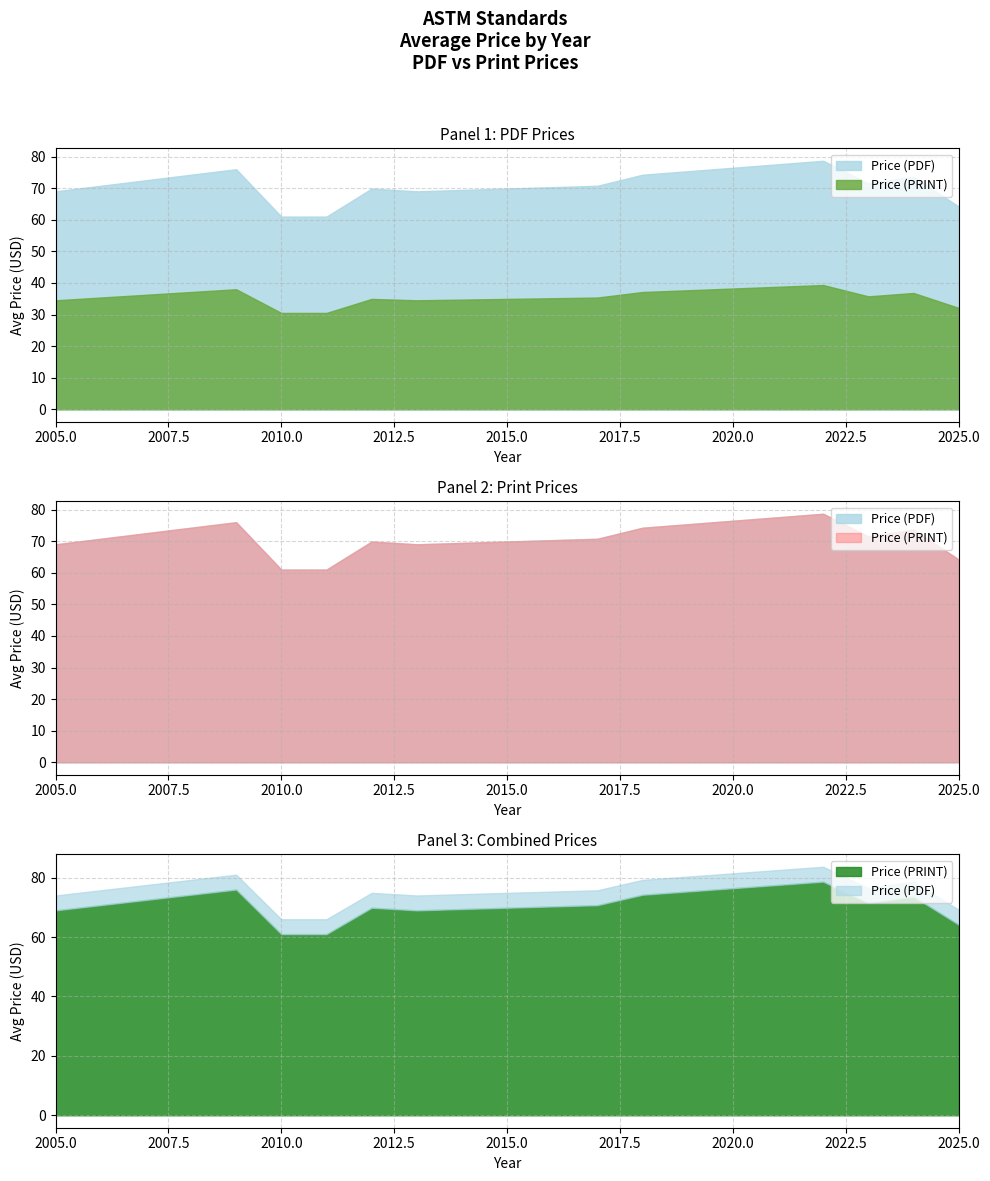

Where does the Price (PRINT) series first go above 69?

2009